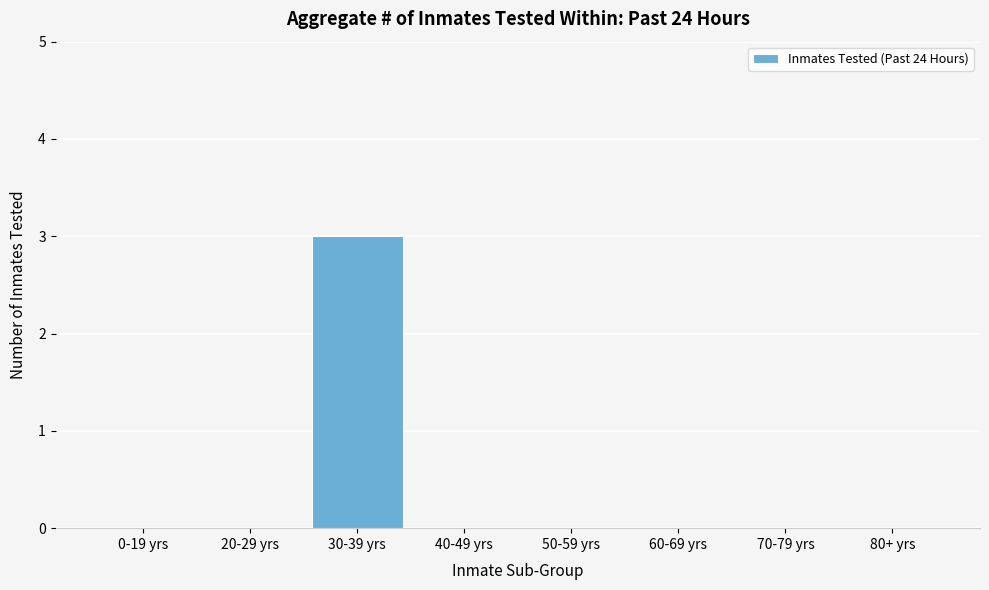

Reading right to left, extract all data points from this chart.

80+ yrs=0	70-79 yrs=0	60-69 yrs=0	50-59 yrs=0	40-49 yrs=0	30-39 yrs=3	20-29 yrs=0	0-19 yrs=0